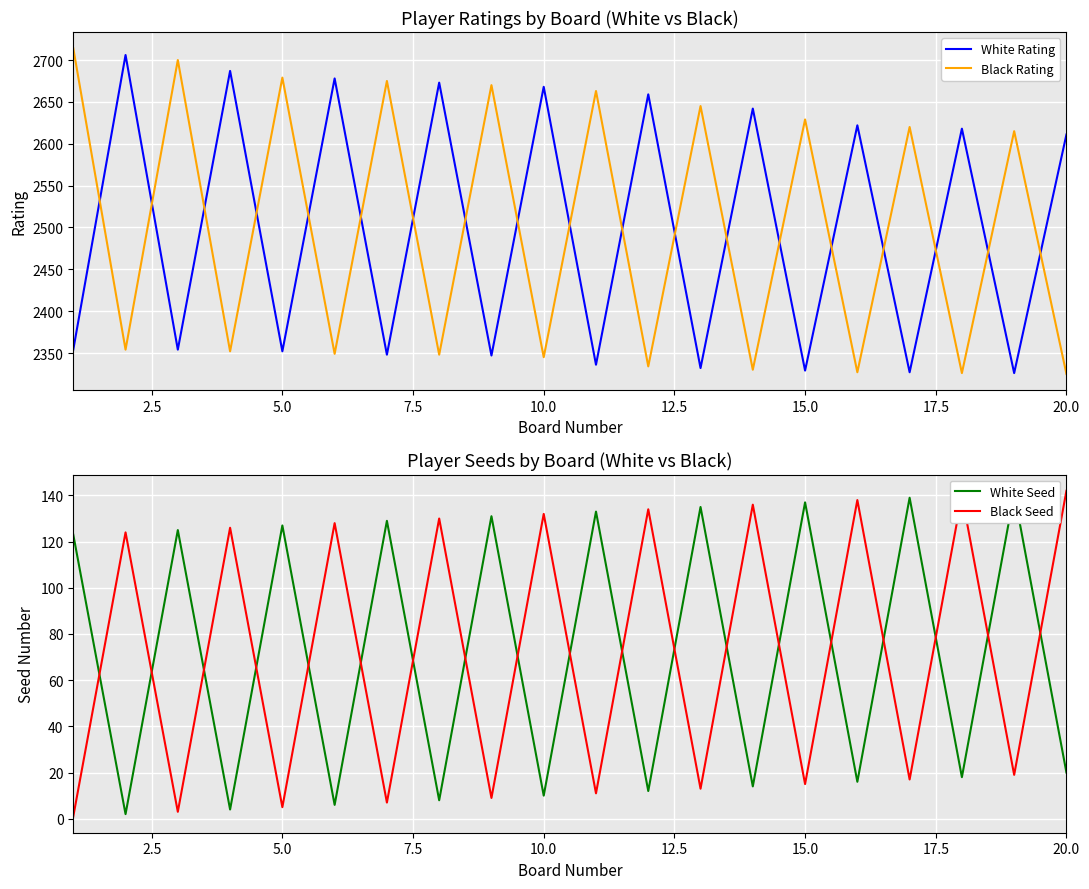

Rank the series by their maximum value, from lowest to highest.

White Seed, Black Seed, White Rating, Black Rating